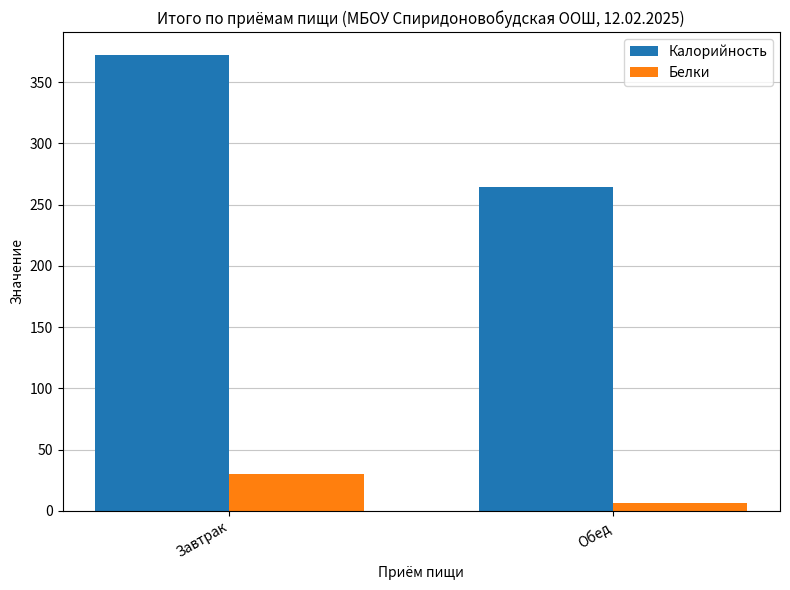

Is the value of Белки at Обед greater than the value of Калорийность at Завтрак?

No